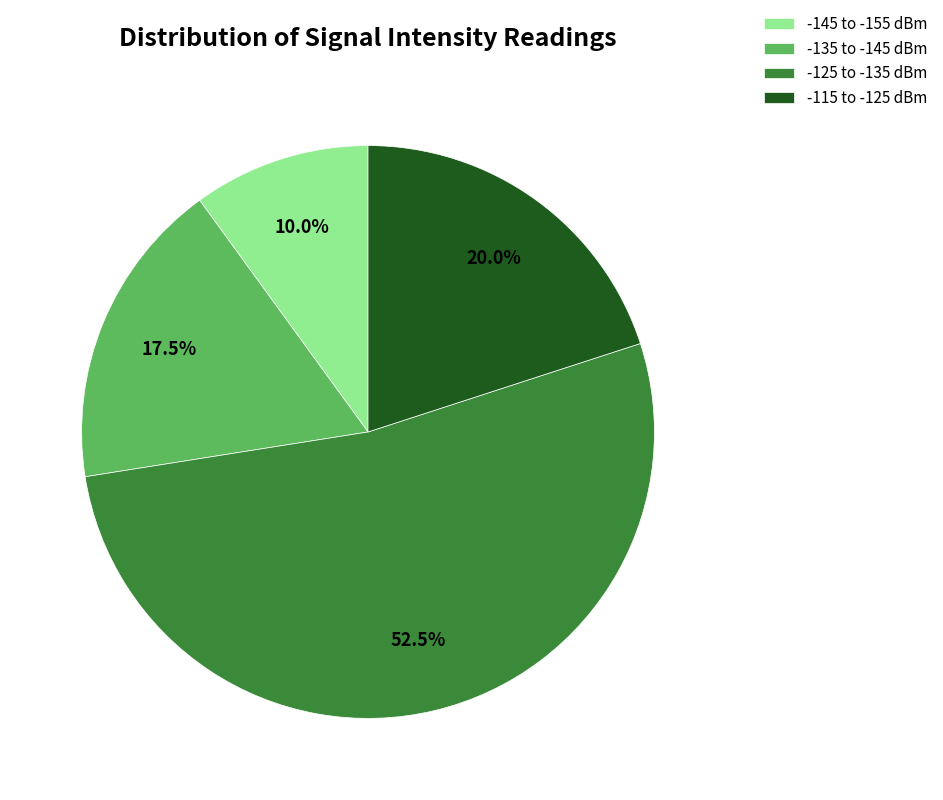

Does any single category account for the majority?

Yes